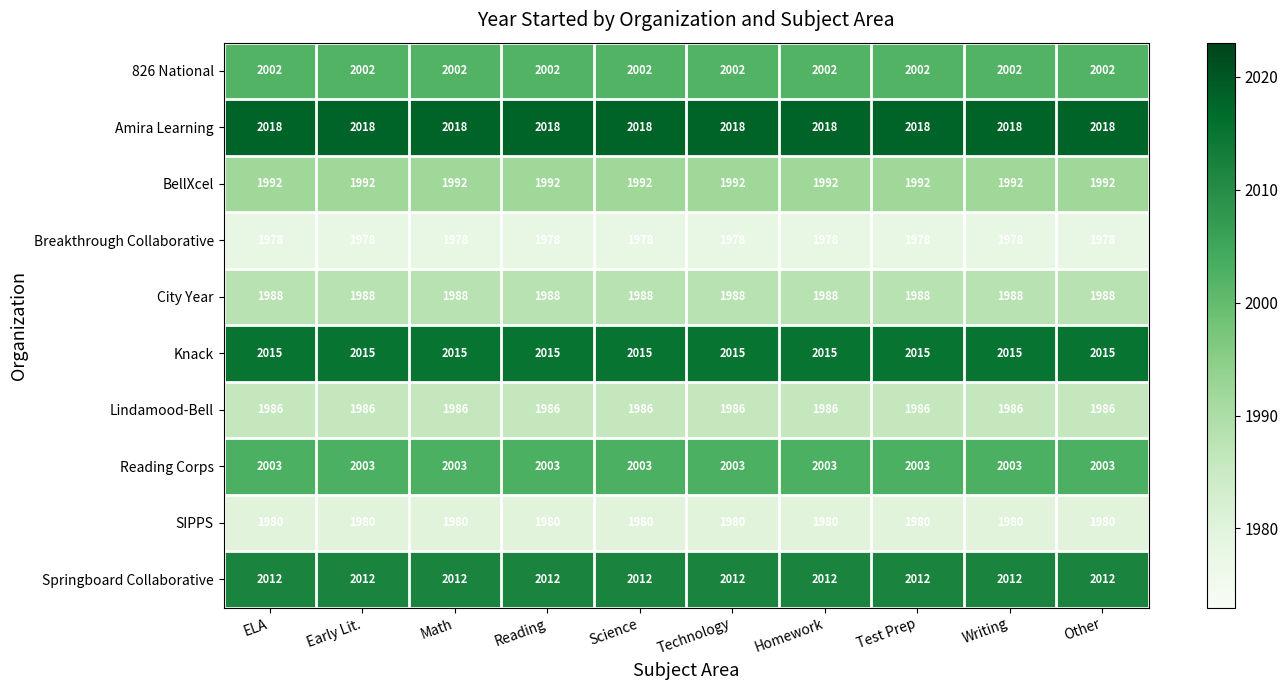

Rank the series by their maximum value, from highest to lowest.

Amira Learning, Knack, Springboard Collaborative, Reading Corps, 826 National, BellXcel, City Year, Lindamood-Bell, SIPPS, Breakthrough Collaborative